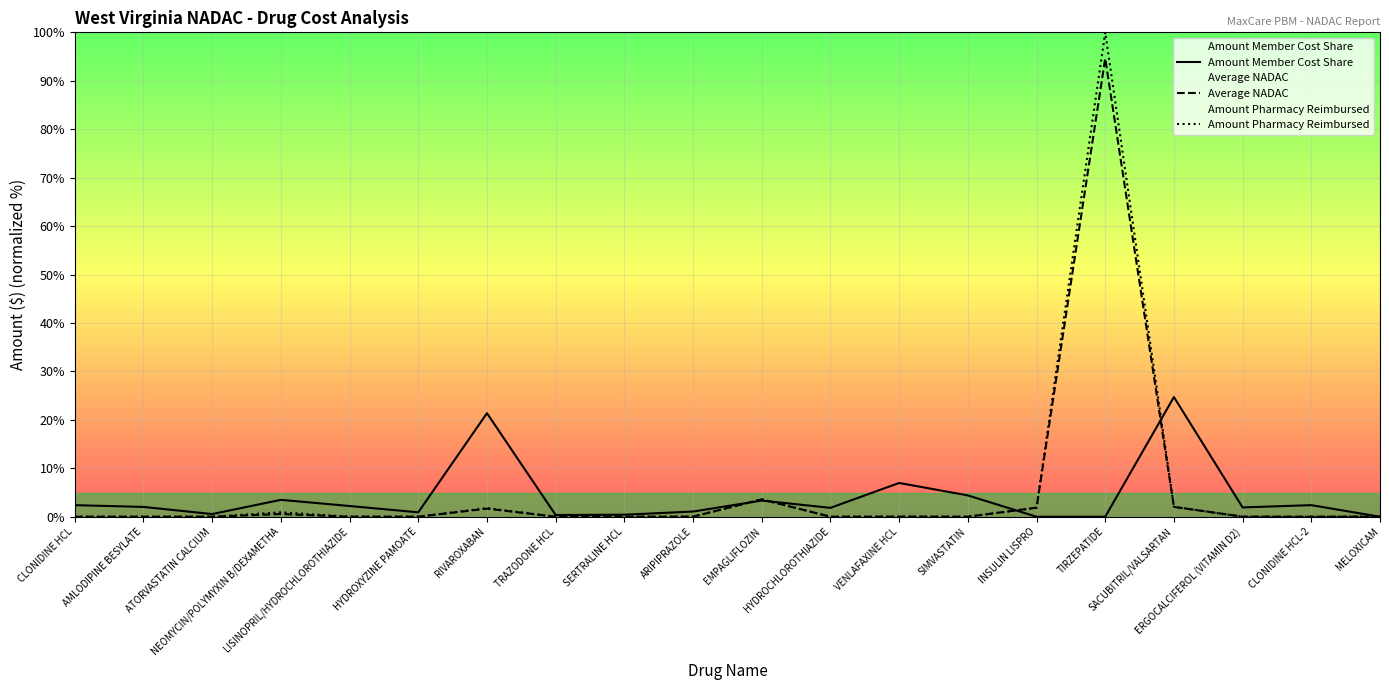

True or false: Amount Pharmacy Reimbursed and Average NADAC intersect in this chart.

True